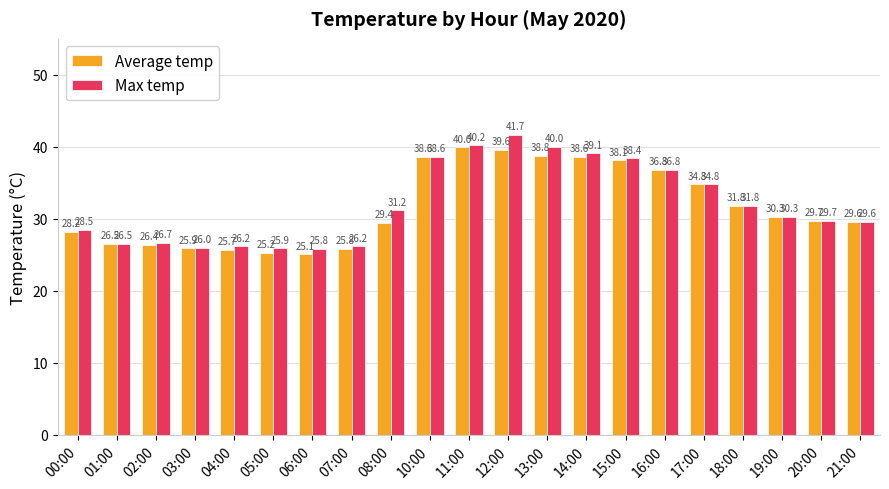

List the series in order of their peak value, highest first.

Max temp, Average temp